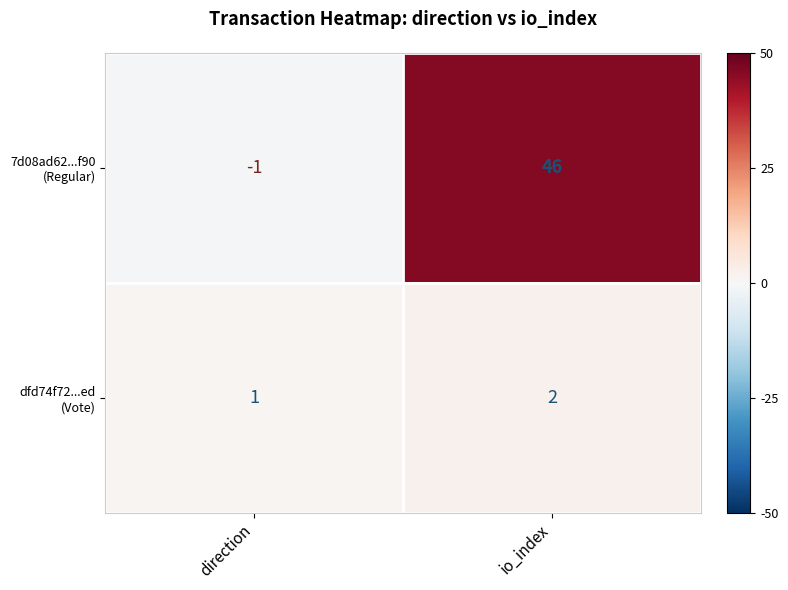

At which category is the sum across all series the highest?

io_index